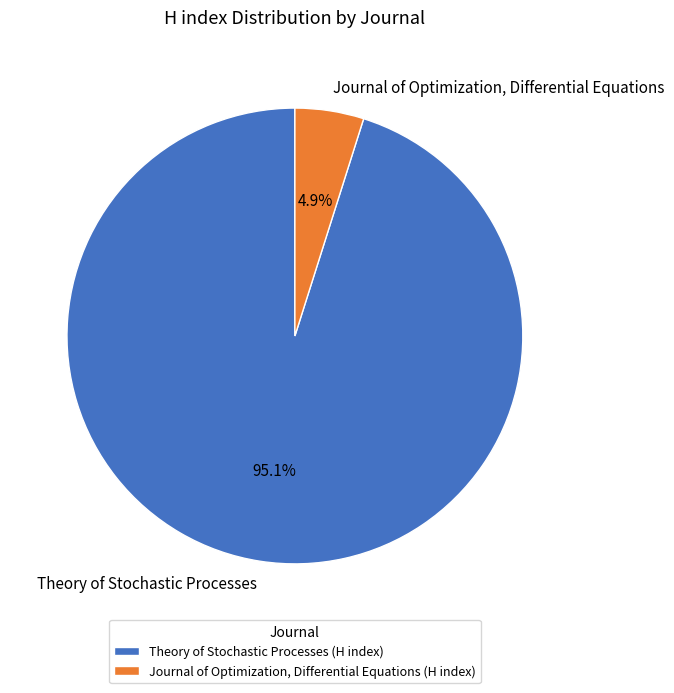

Rank the categories by value from highest to lowest.

Theory of Stochastic Processes, Journal of Optimization, Differential Equations